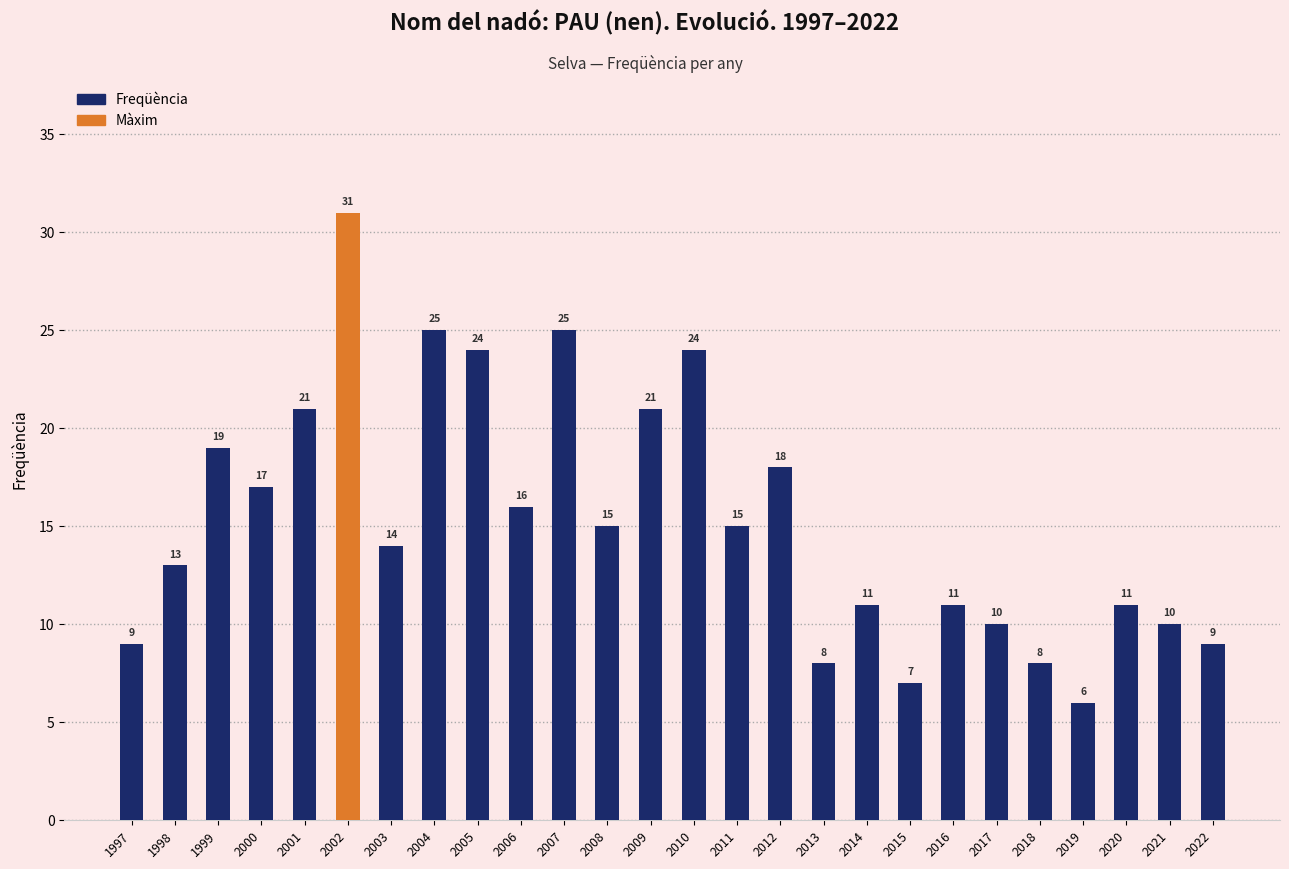

Approximately how many times larger is the value at 2015 compared to 2020?

0.6